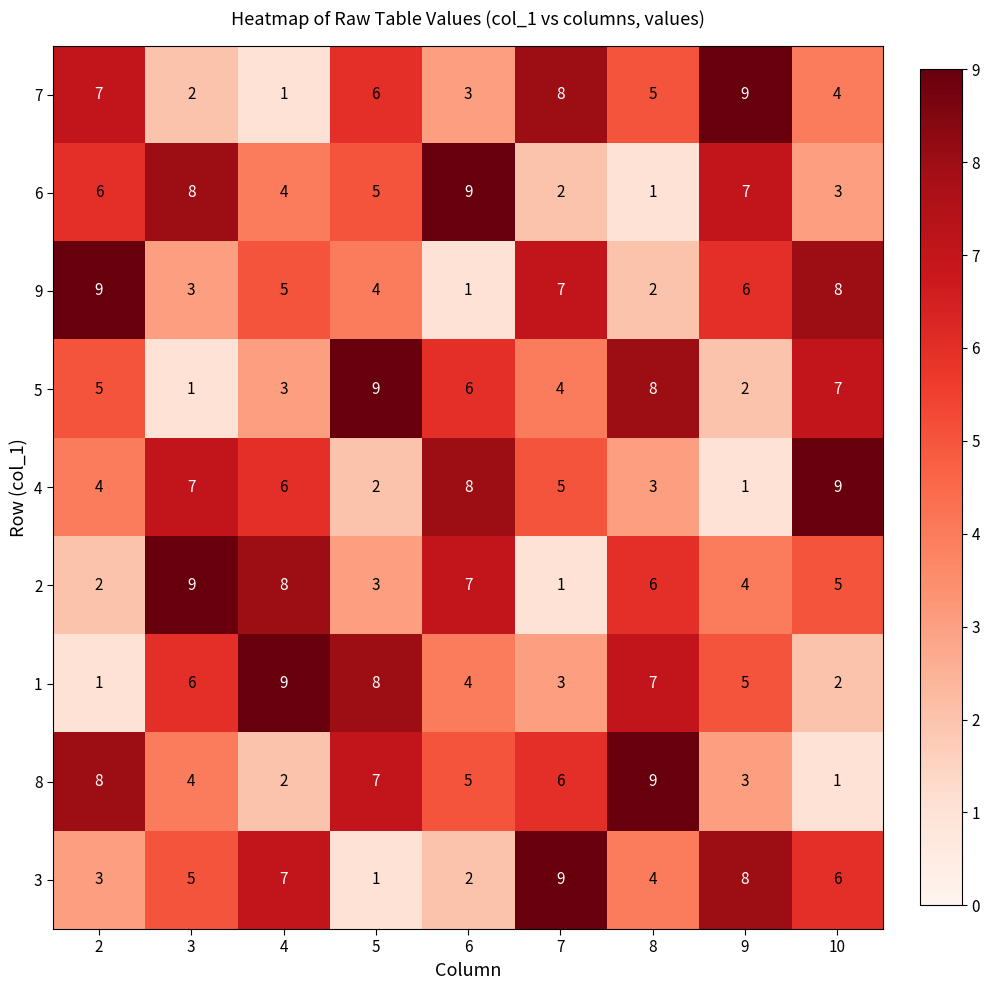

Which series changed the most between 6 and 10?

9